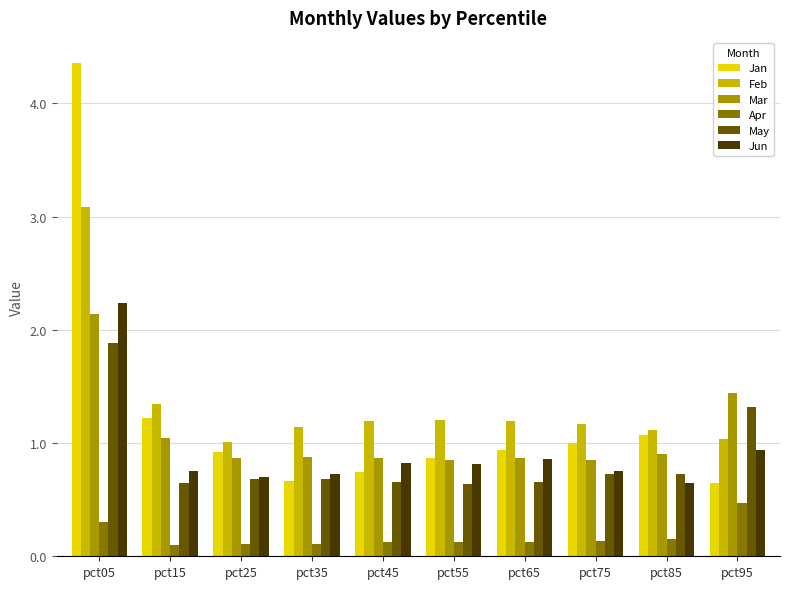

True or false: Jun has a value of 0.2 at pct15.

False